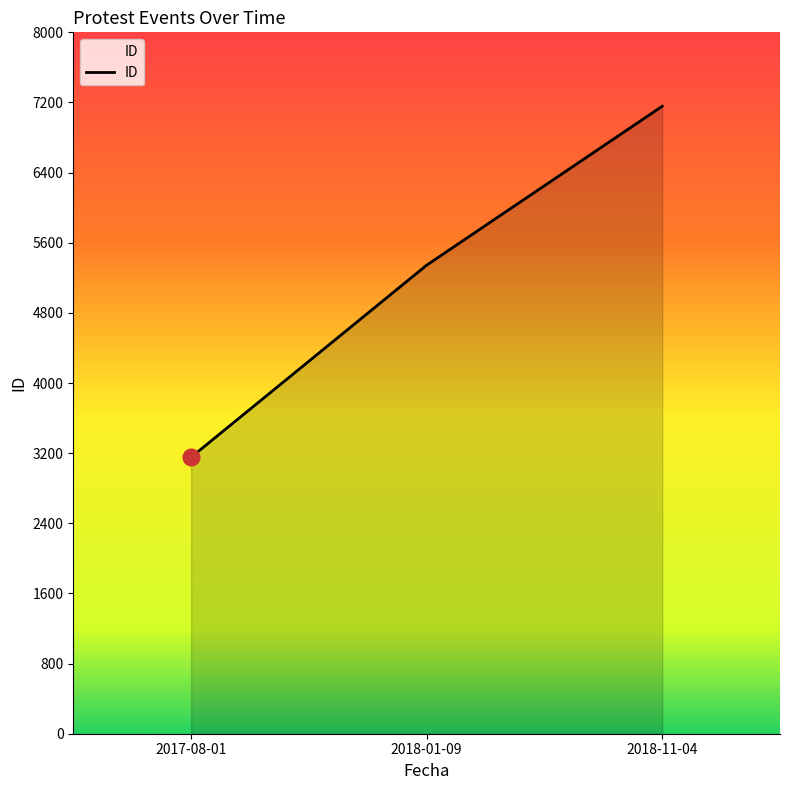

The value at 2017-08-01 is 5404. True or false?

False